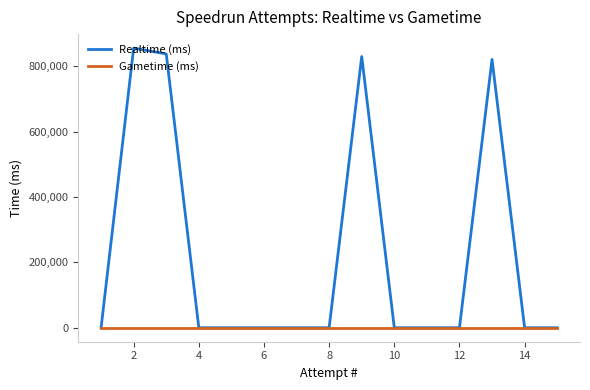

The value of Realtime (ms) at 10 is 0. True or false?

True